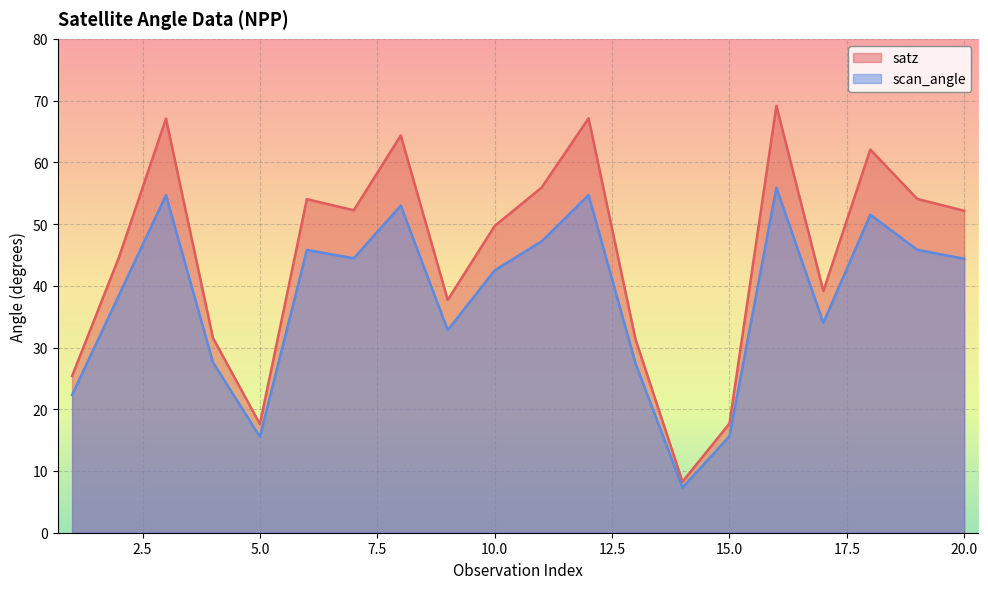

True or false: scan_angle and satz intersect in this chart.

False